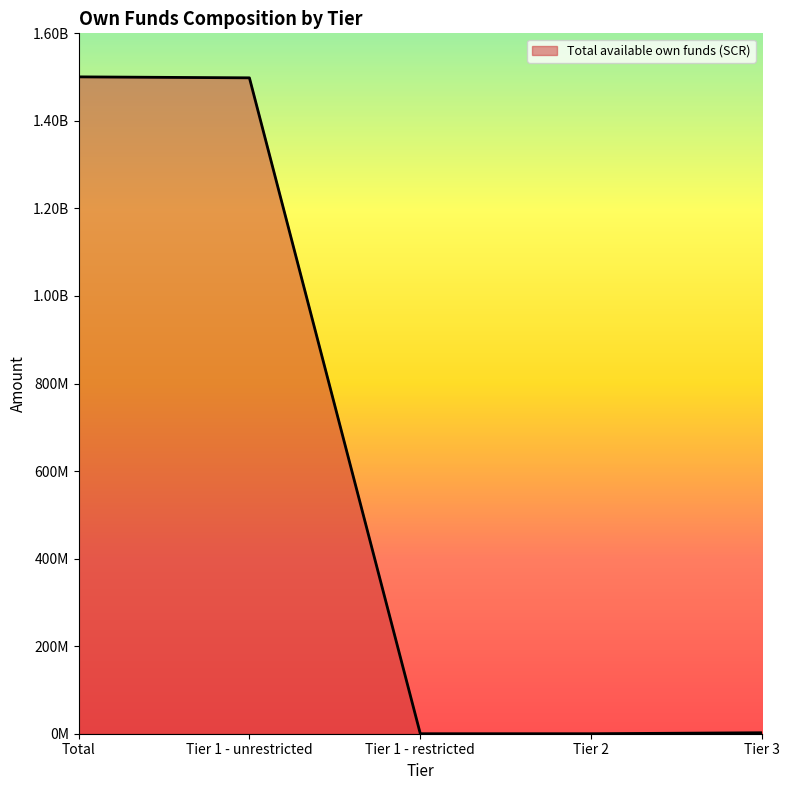

Reading right to left, transcribe all the data shown in this chart.

2212450.1	0.0	0.0	1498344711.3	1500557161.3